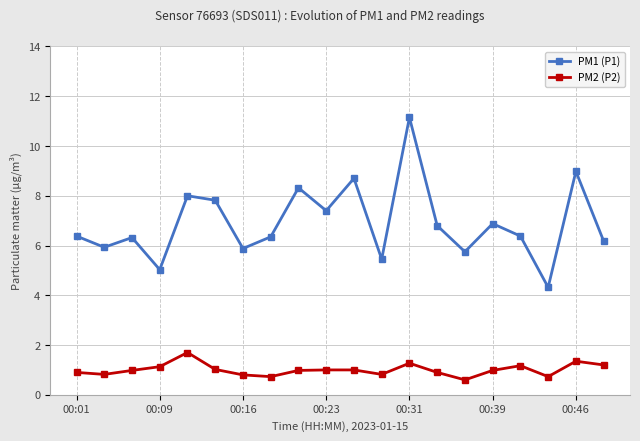

What is the minimum value for PM2 (P2)?

0.6